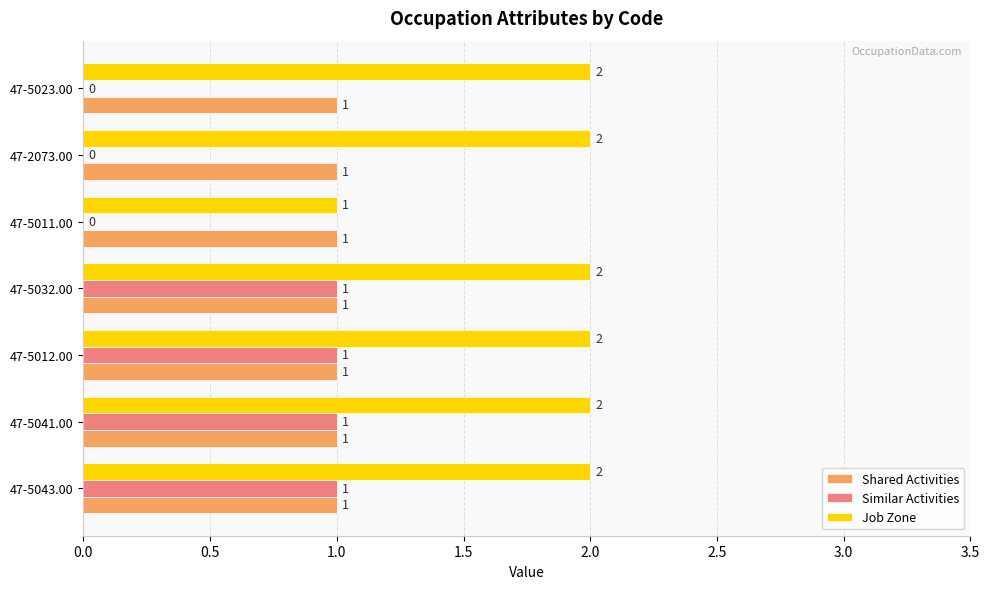

What is the total value across all series at 47-2073.00?

3